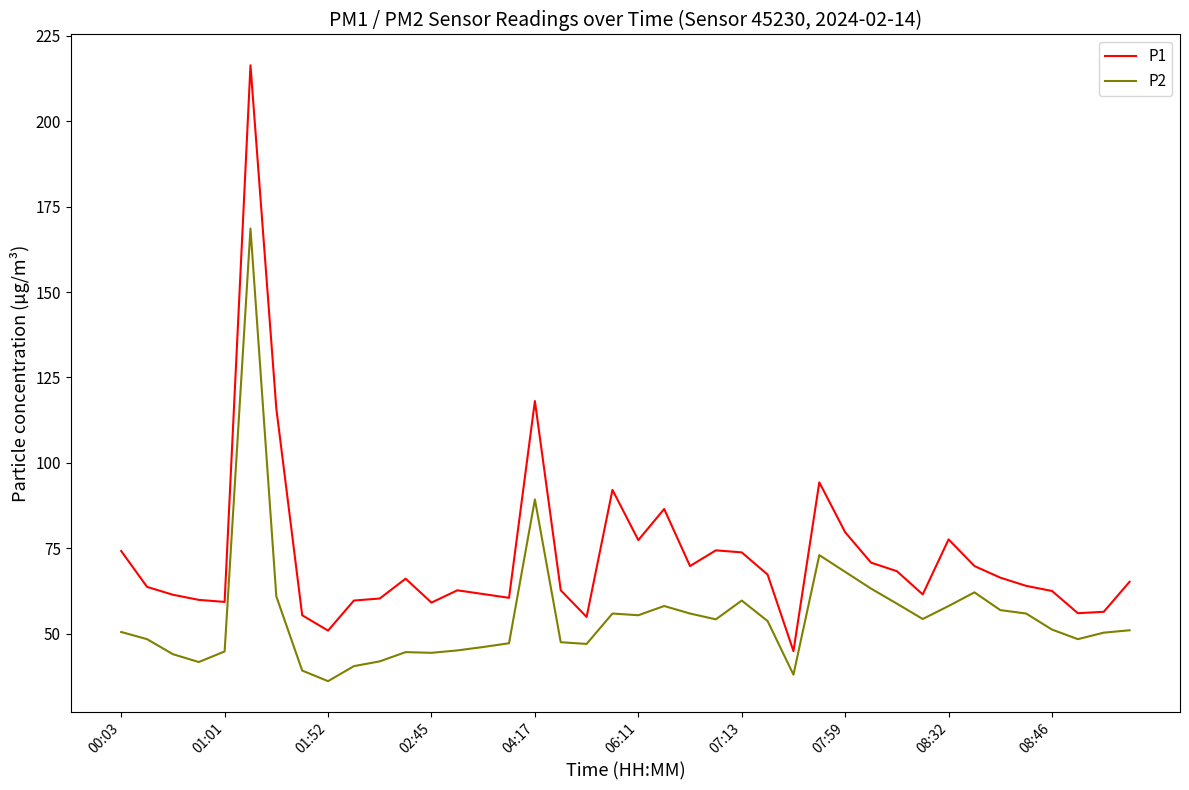

Is this an area chart (filled region under the line)?

No